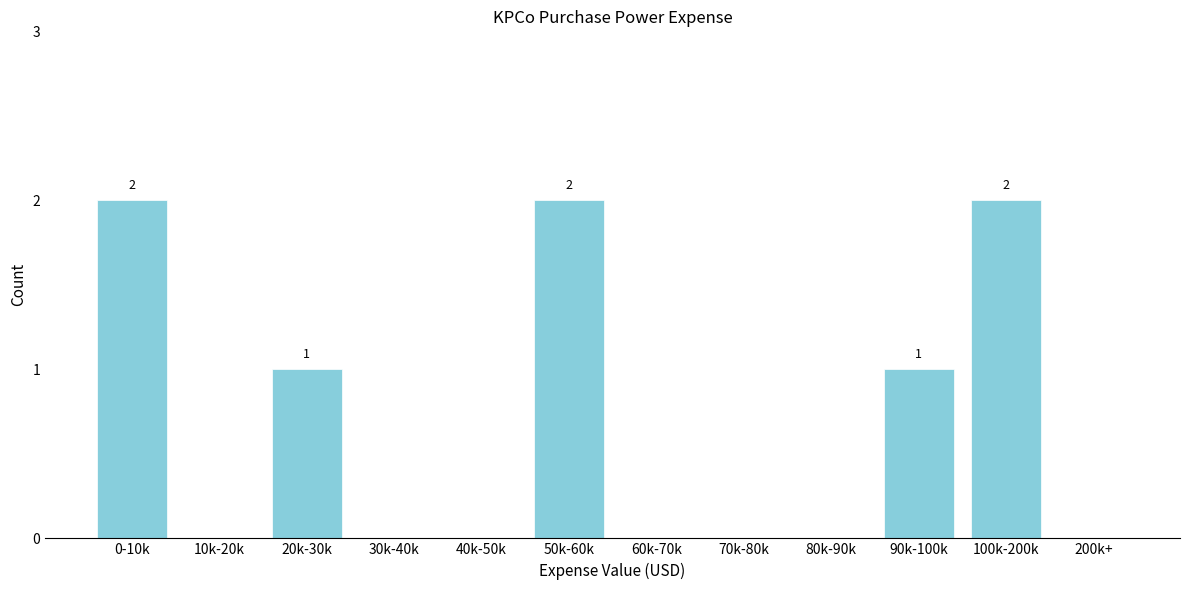

Reading left to right, list all the values displayed in this chart.

0-10k=2	10k-20k=0	20k-30k=1	30k-40k=0	40k-50k=0	50k-60k=2	60k-70k=0	70k-80k=0	80k-90k=0	90k-100k=1	100k-200k=2	200k+=0